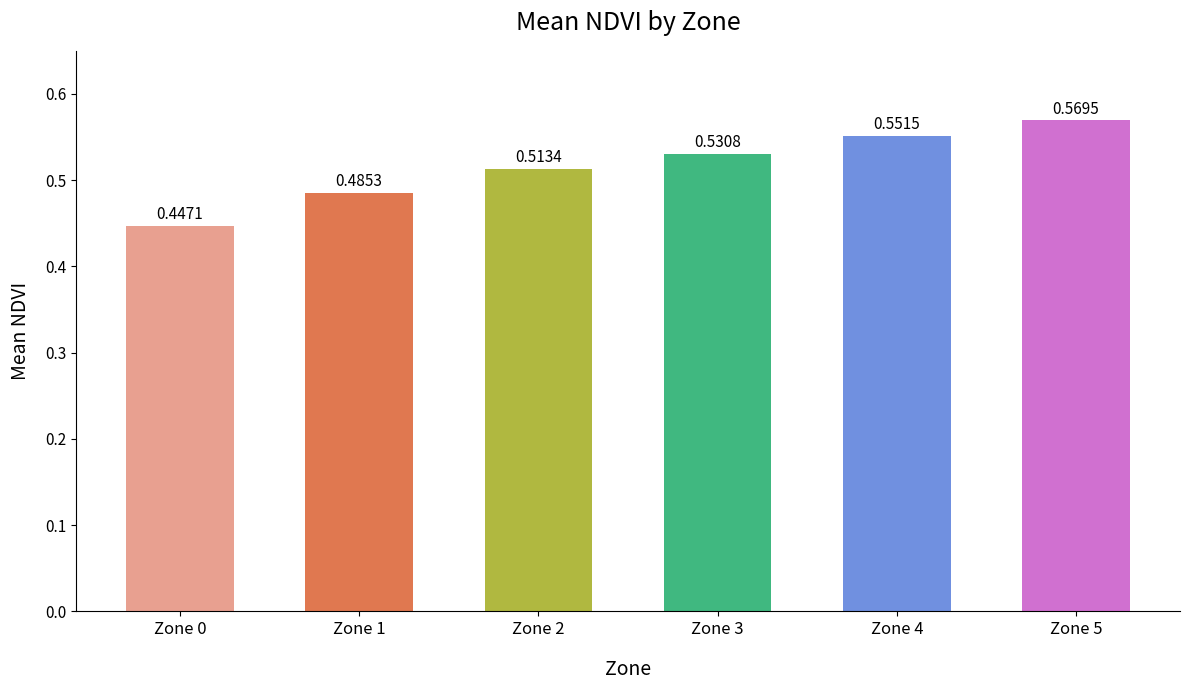

List the labels in order of value, smallest first.

Zone 0, Zone 1, Zone 2, Zone 3, Zone 4, Zone 5